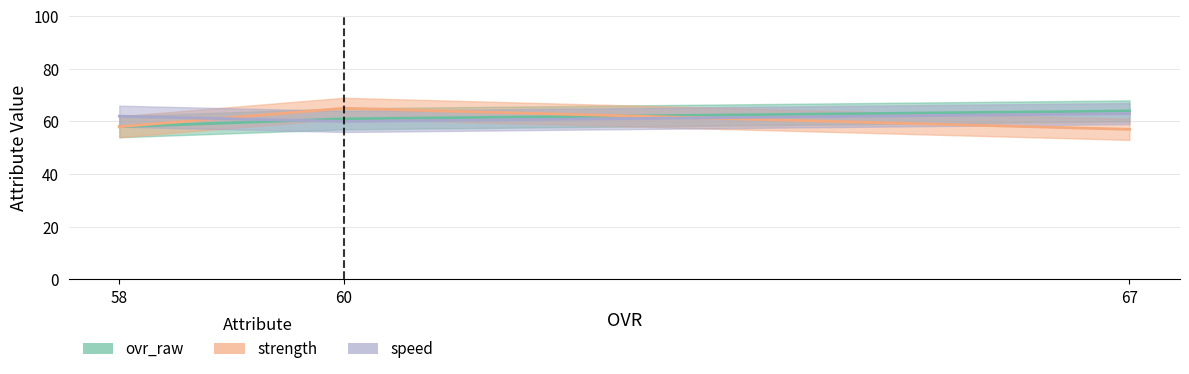

What is the maximum value shown in the chart?

65